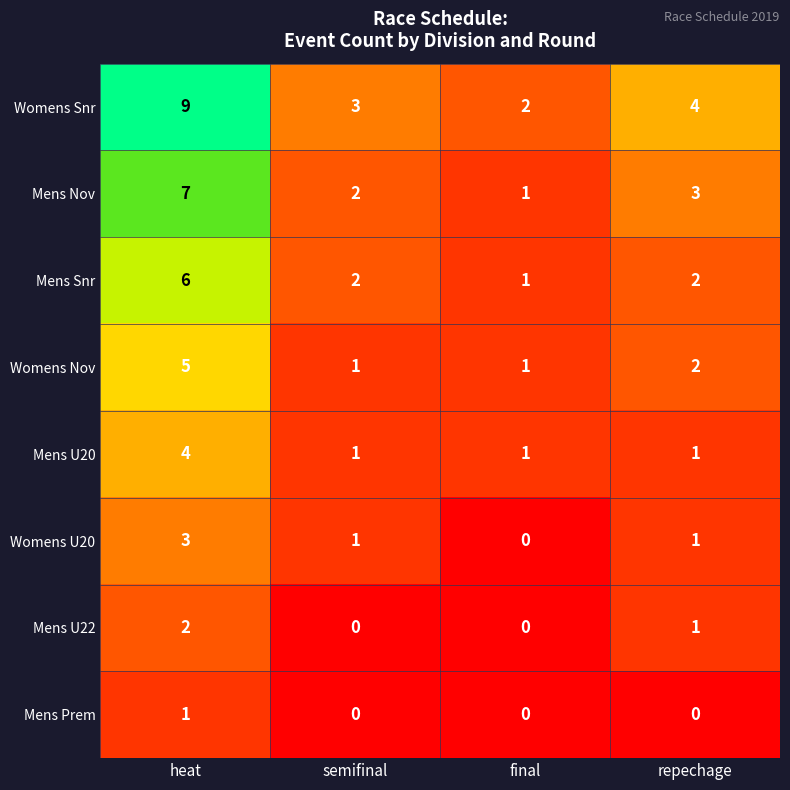

How many values in the Womens U20 series are below 1?

1